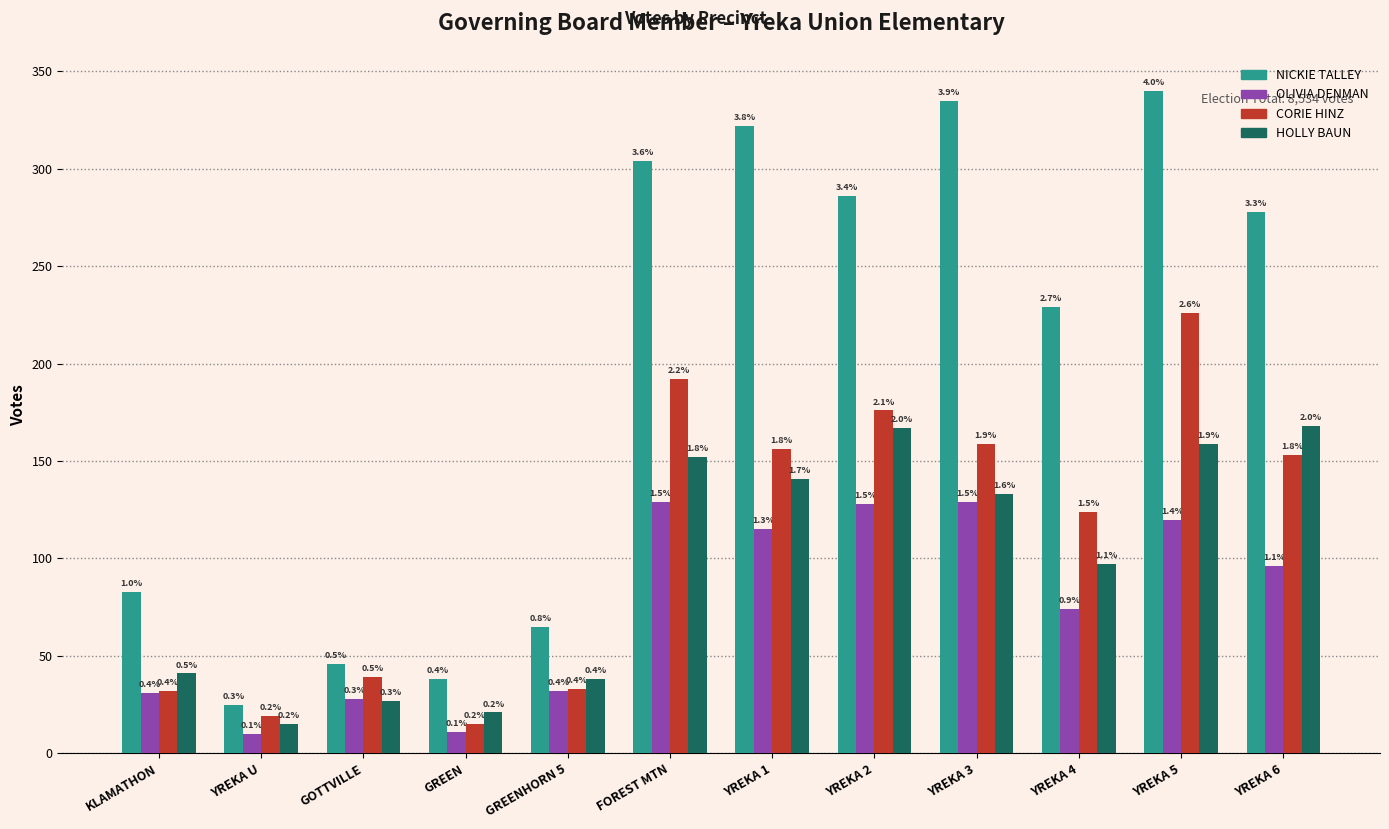

What is the minimum value for NICKIE TALLEY?

25